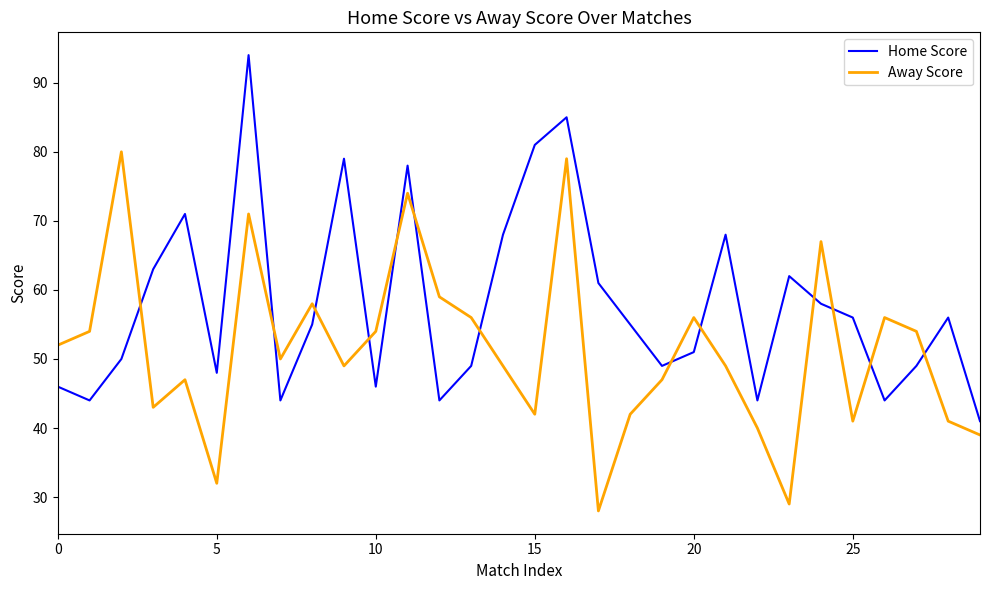

What is the maximum value shown in the chart?

94